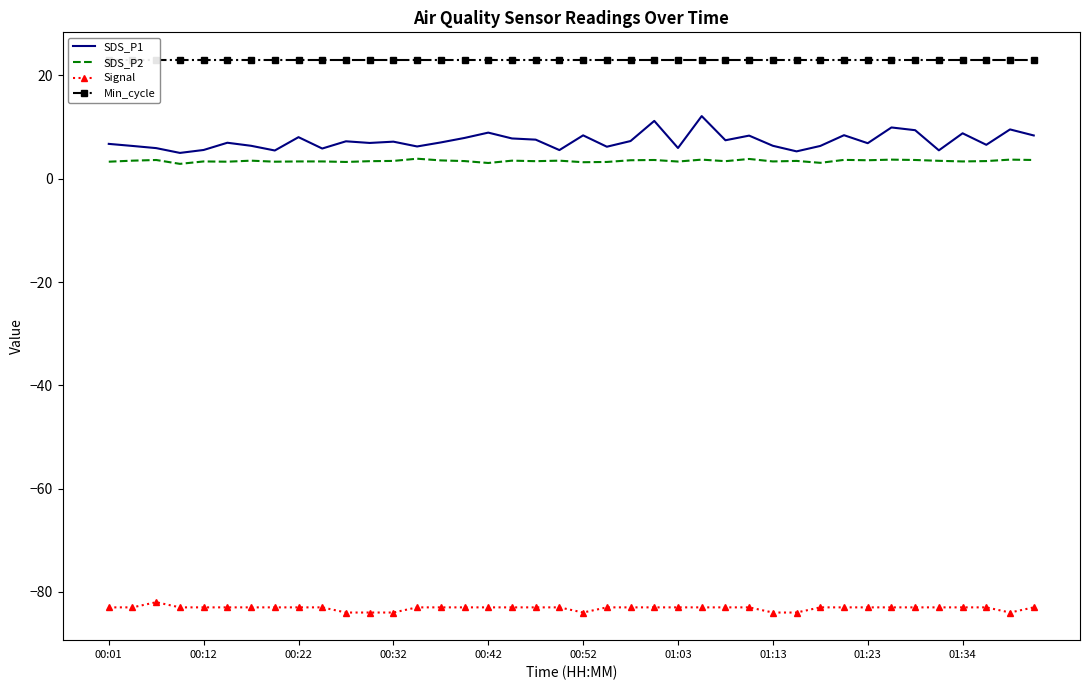

True or false: Signal and SDS_P1 intersect in this chart.

False